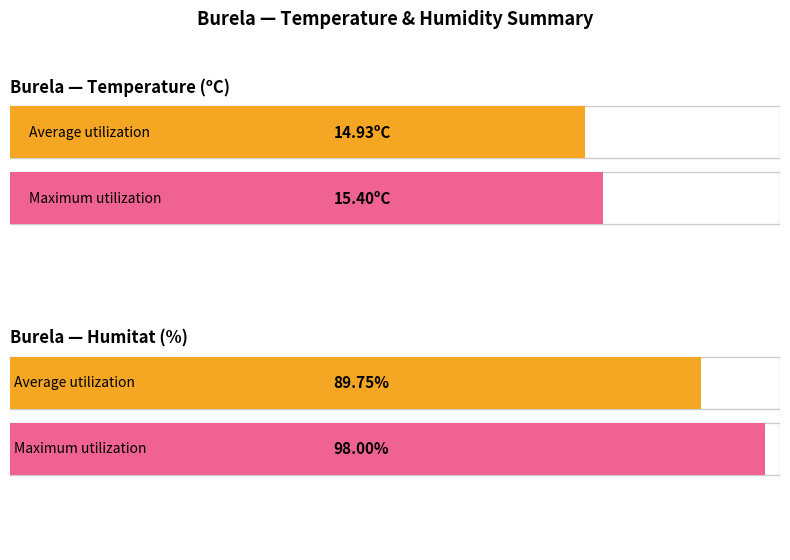

Which series has the largest range (max minus min)?

Humitat (%)